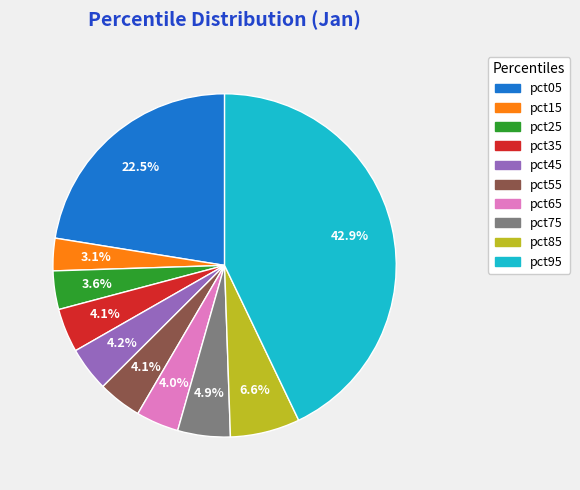

The pct65 slice represents 15% of the pie. True or false?

False